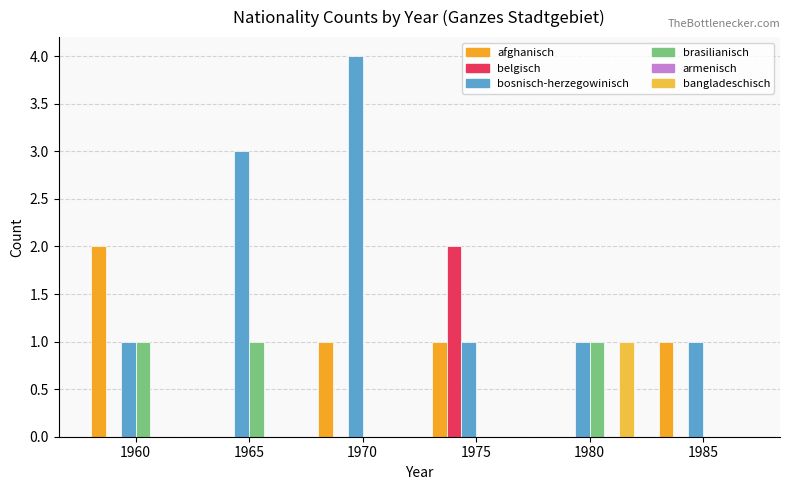

Which has a higher value, 1985 or 1965?

1985